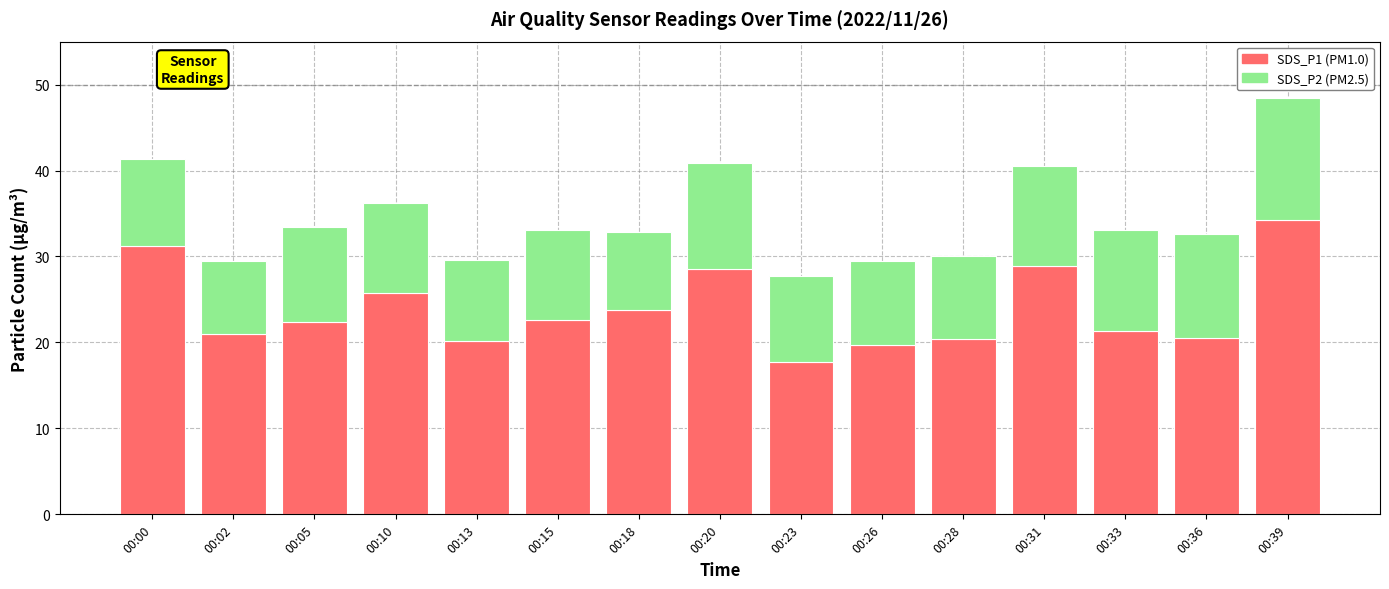

At which category is the sum across all series the highest?

00:39